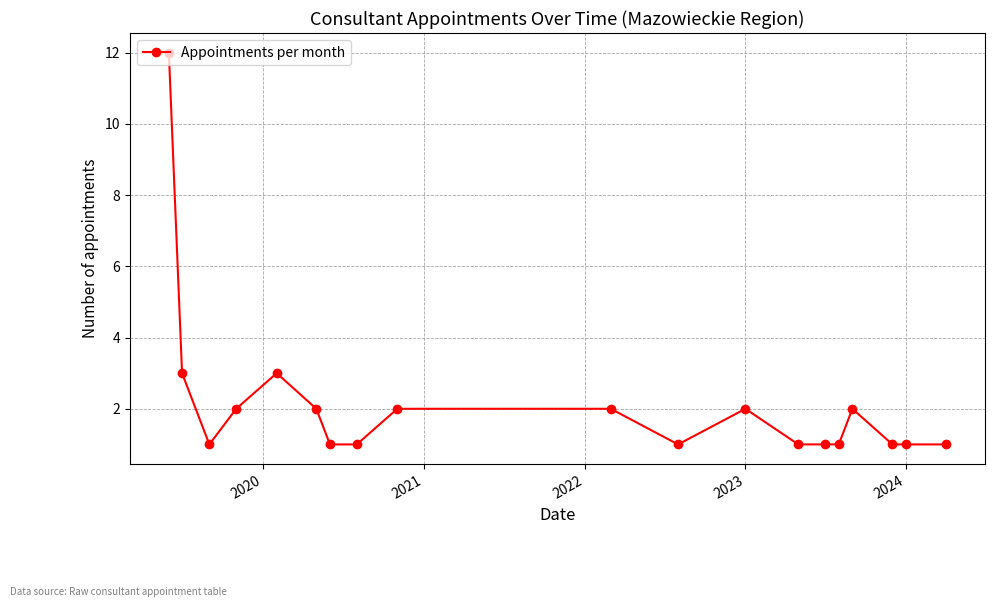

Count the number of categories in the chart.

19